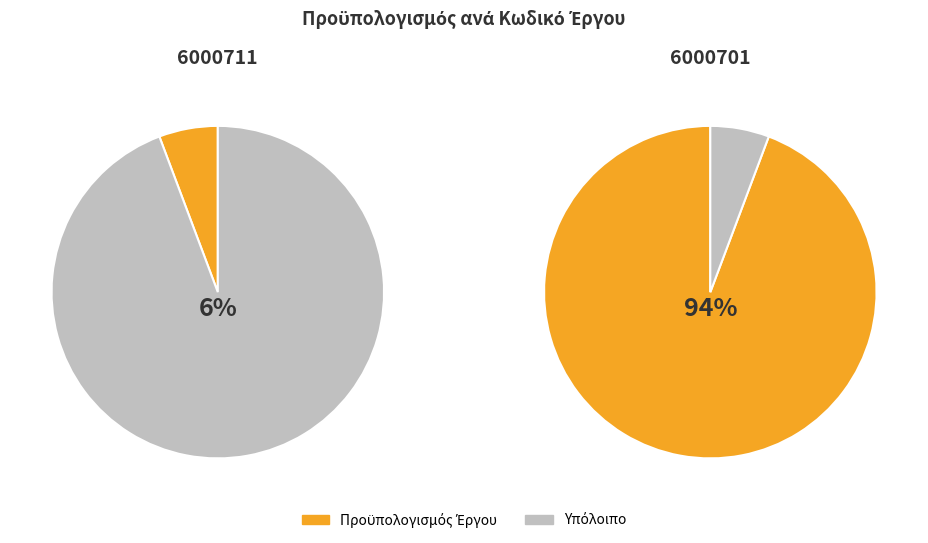

Which category accounts for the majority?

6000701